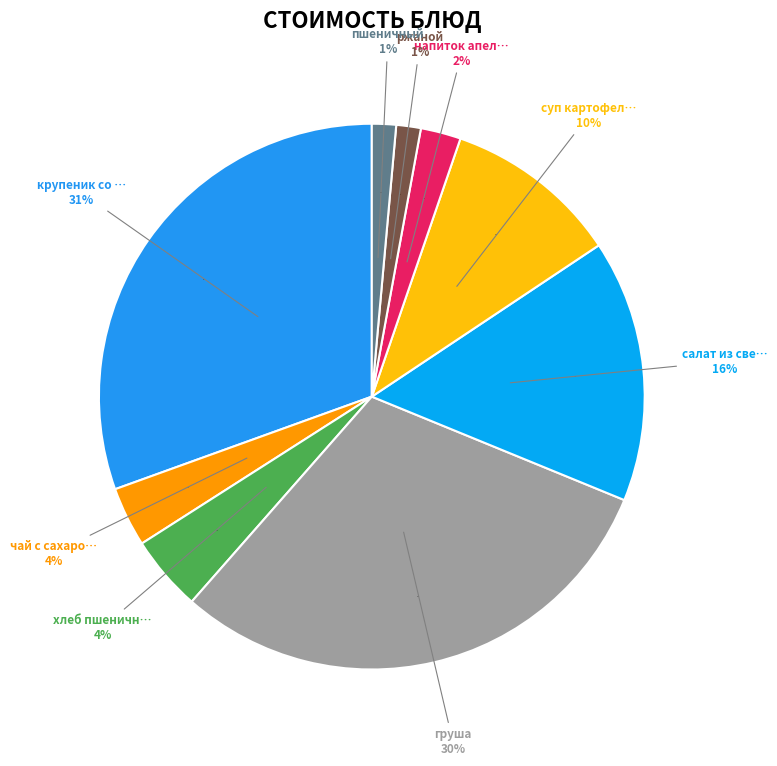

Is there a majority slice in this chart?

No